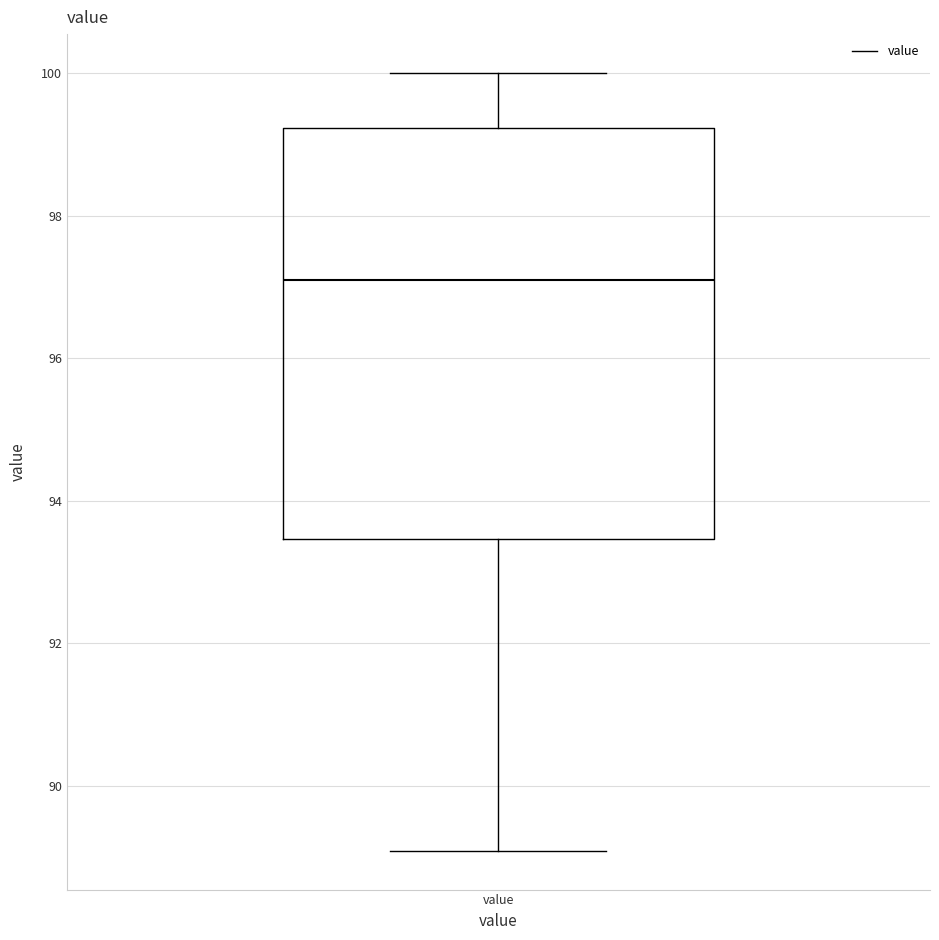

Read this box plot against the y-axis: the position of the median line, the range covered by the box, and the ends of both whiskers. The values are not printed on the chart, so give them approximately, as read against the axis.

median 97.2, box 93.4 to 99.2, whiskers 89.0 to 100.0